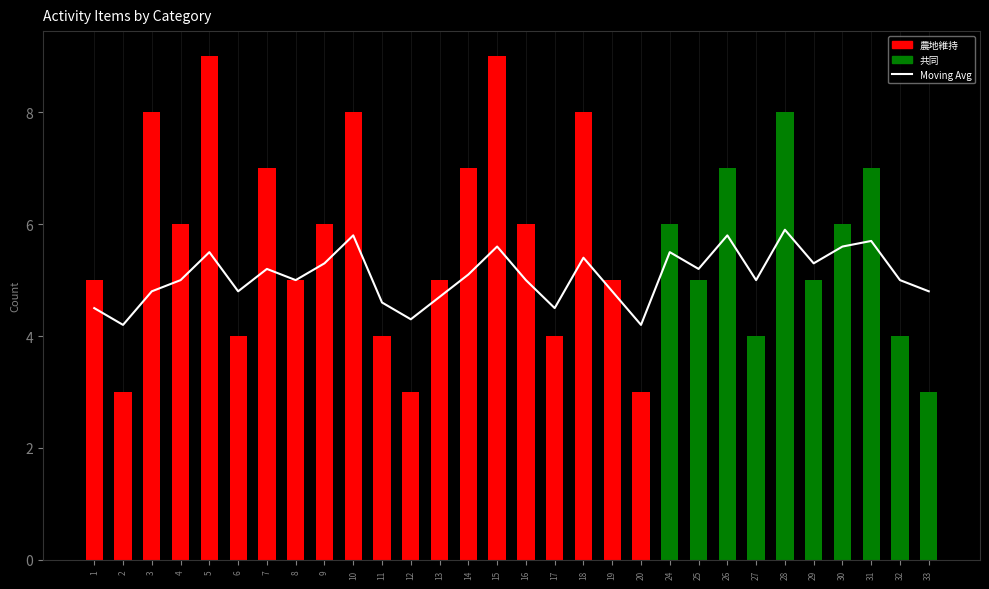

At how many categories does at least one series exceed 2?

30